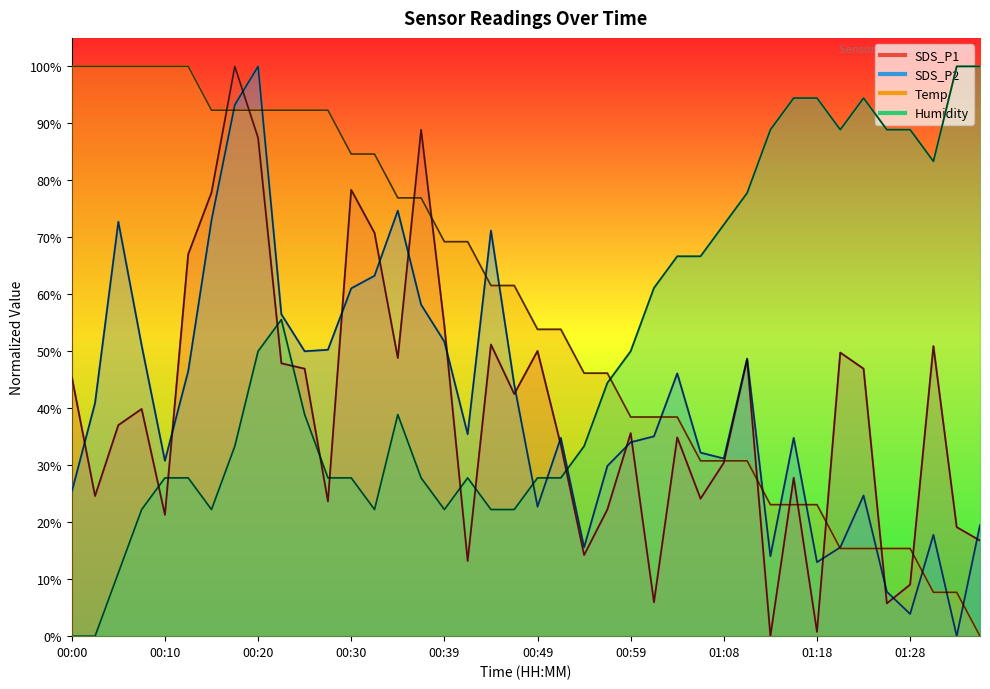

Rank the series by their maximum value, from lowest to highest.

Temp, Humidity, SDS_P2, SDS_P1